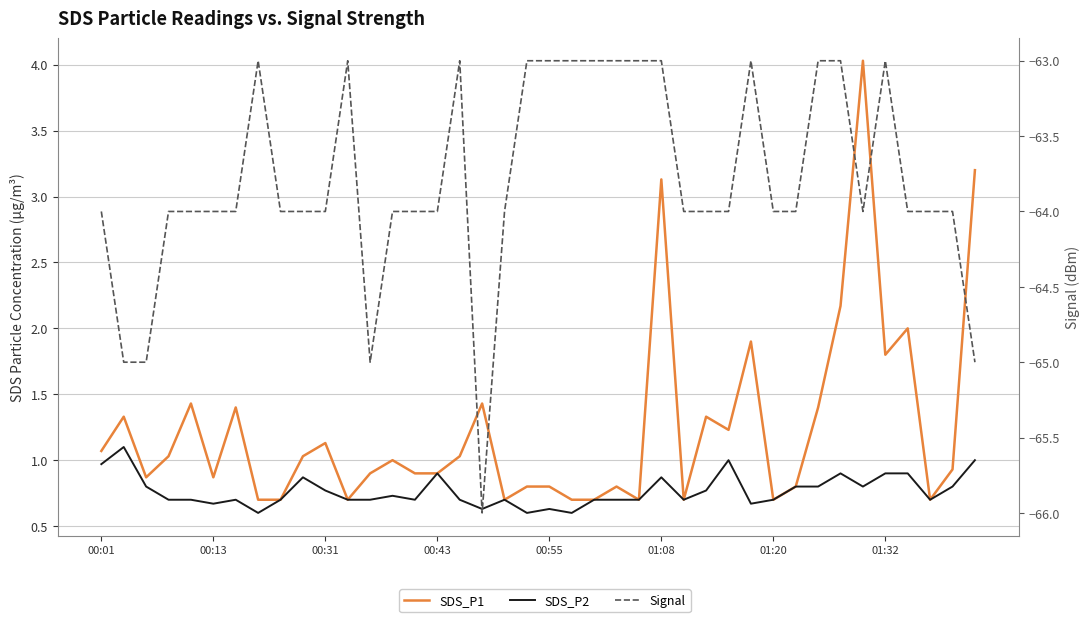

How many lines are shown in the chart?

3